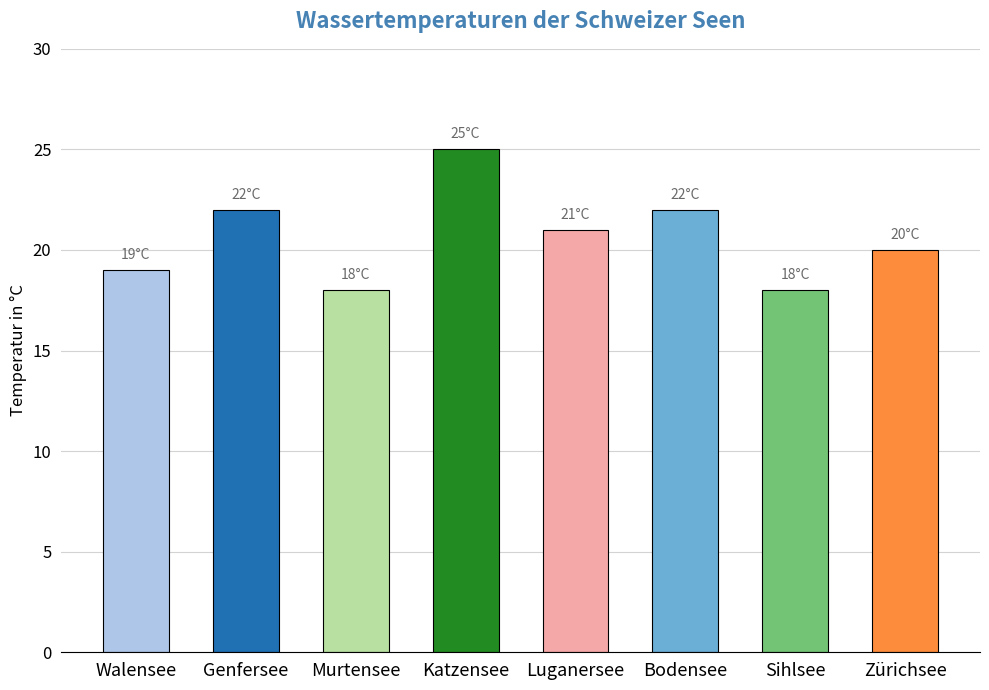

What is the label of the 5th bar from the left?

Luganersee